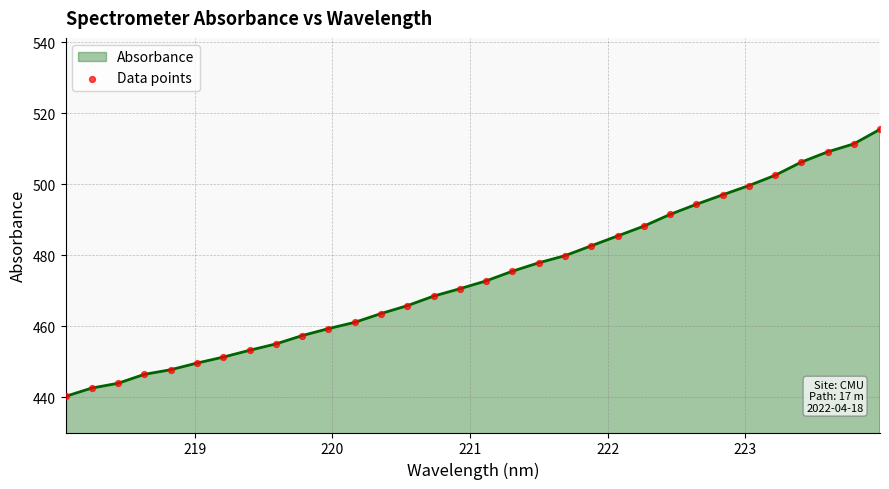

What is the greatest value displayed?

515.4